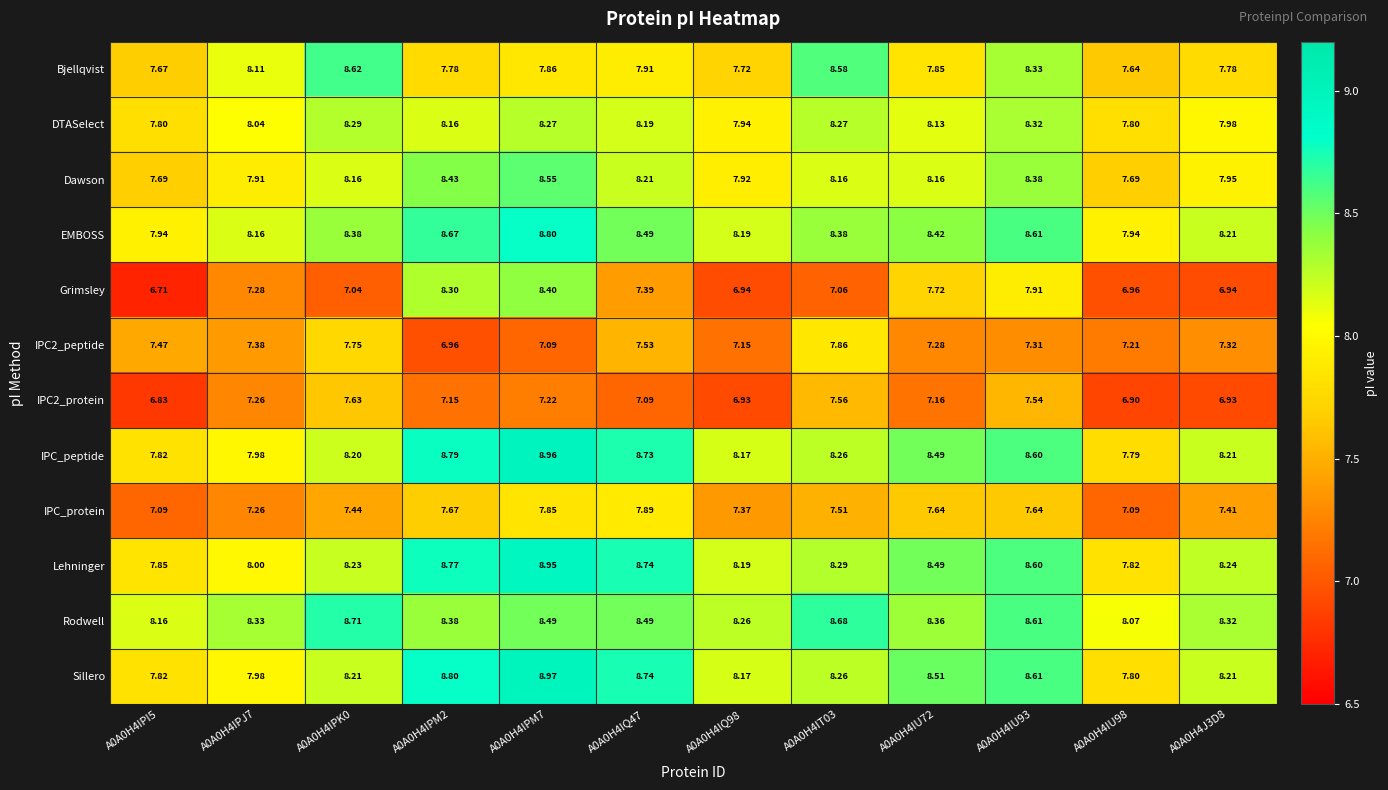

Which series has the widest spread of values?

Grimsley